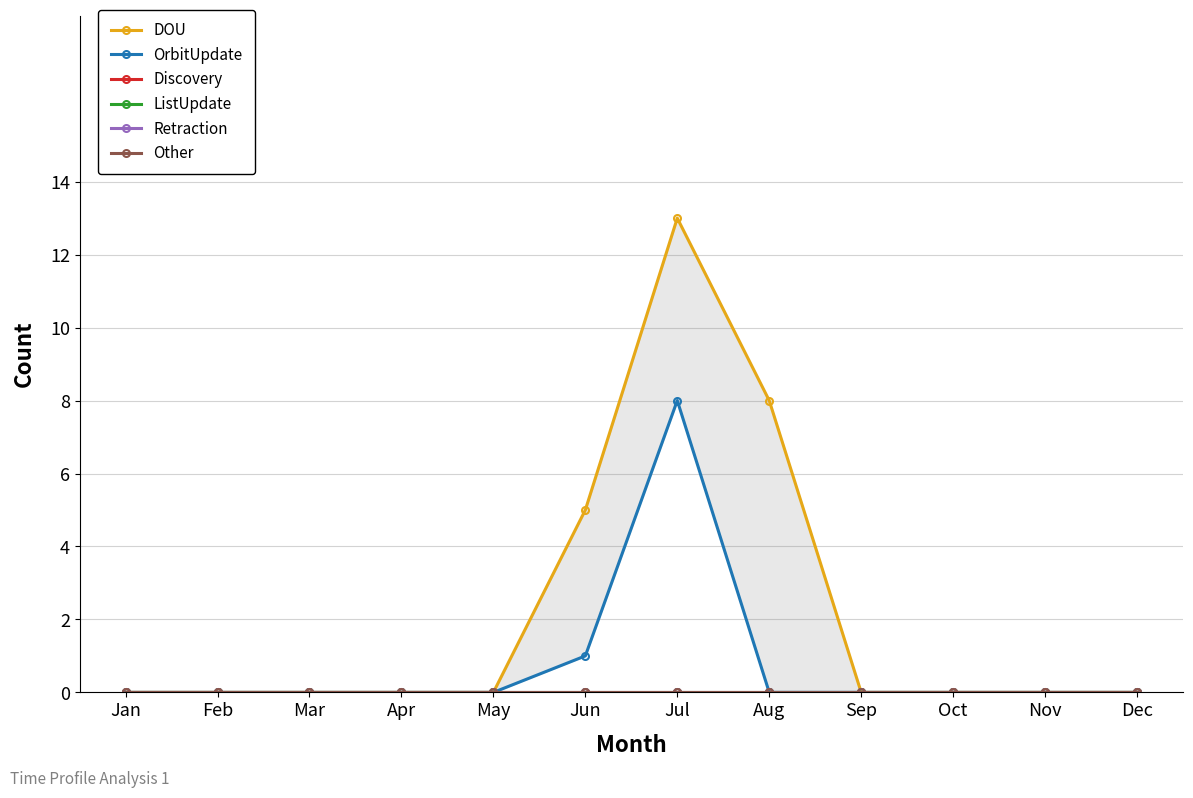

Where is Other nearest to the value 0?

Jan